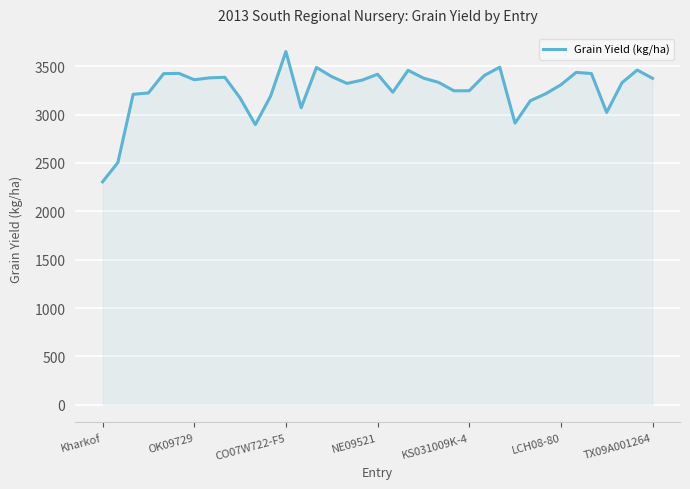

What is the difference between the maximum and minimum values?

1346.3